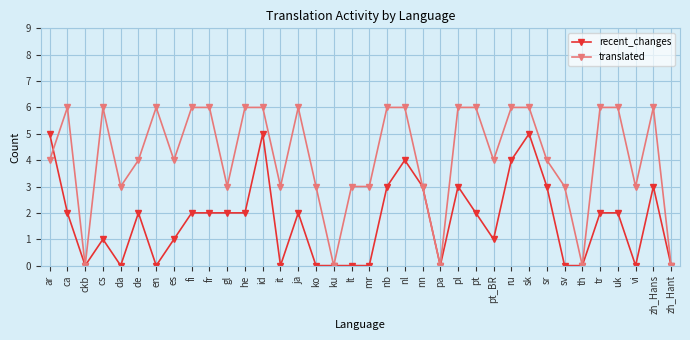

Does the chart display data point markers on the line(s)?

Yes